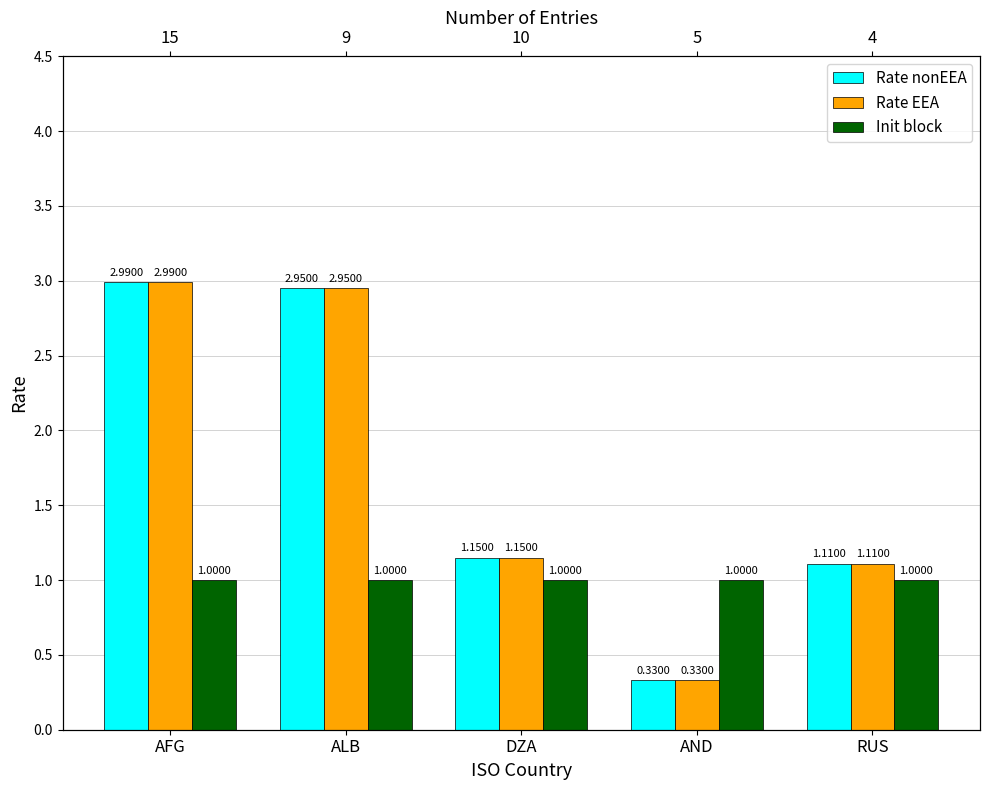

What is the difference between the highest and lowest values at ALB?

2.0